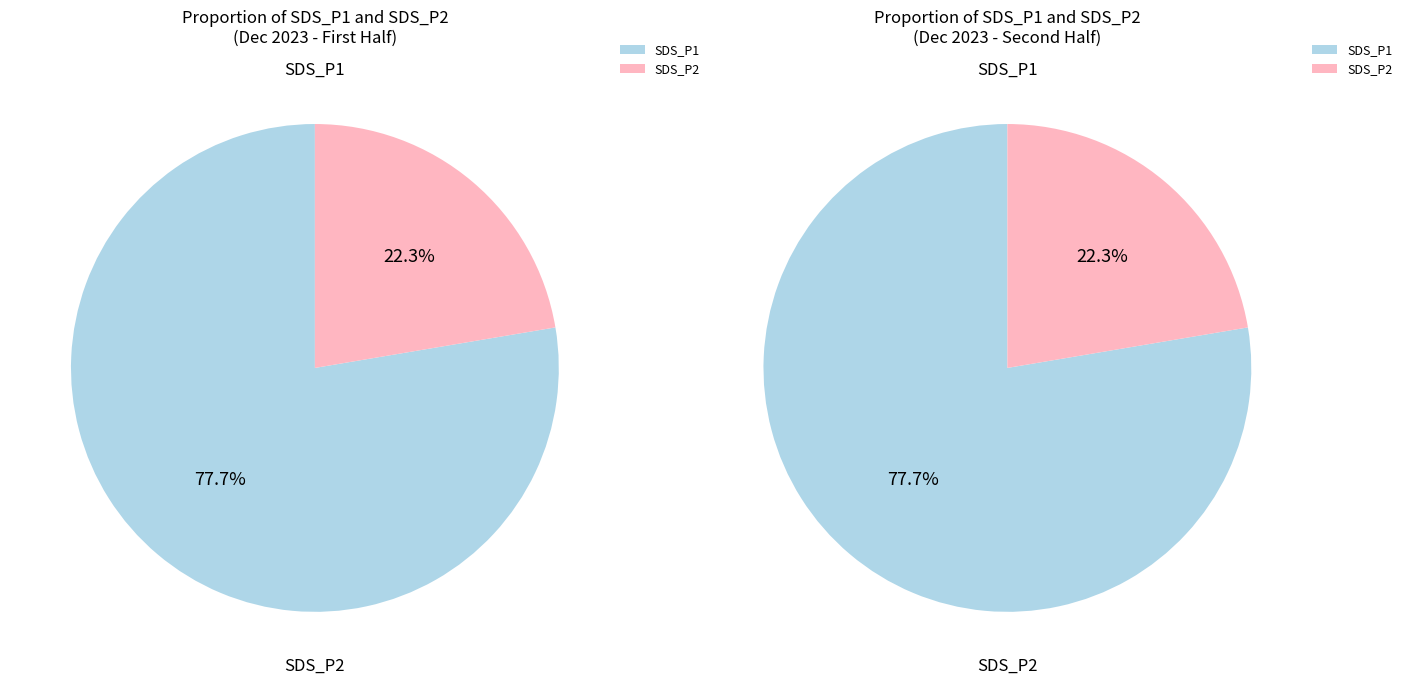

Which slice is the smallest?

SDS_P2